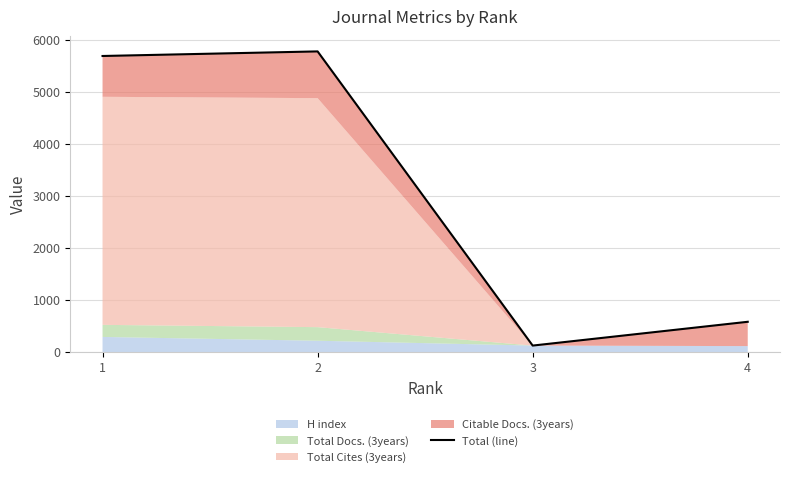

Between 3 and 4, which is larger?

4